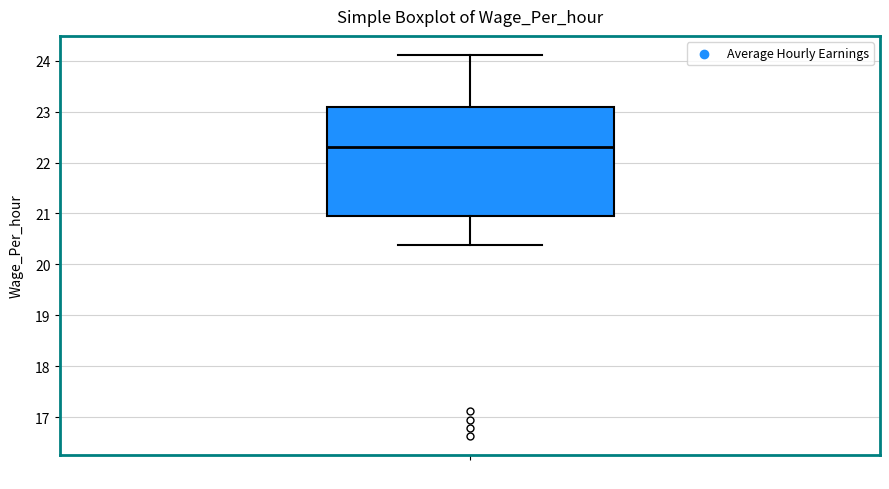

Transcribe this box plot: give where the median line is, the range the box spans, and where the two whiskers end, as read against the y-axis. The values are not printed on the chart, so give them approximately, as read against the axis.

median 22.3, box 21.0 to 23.1, whiskers 20.4 to 24.1